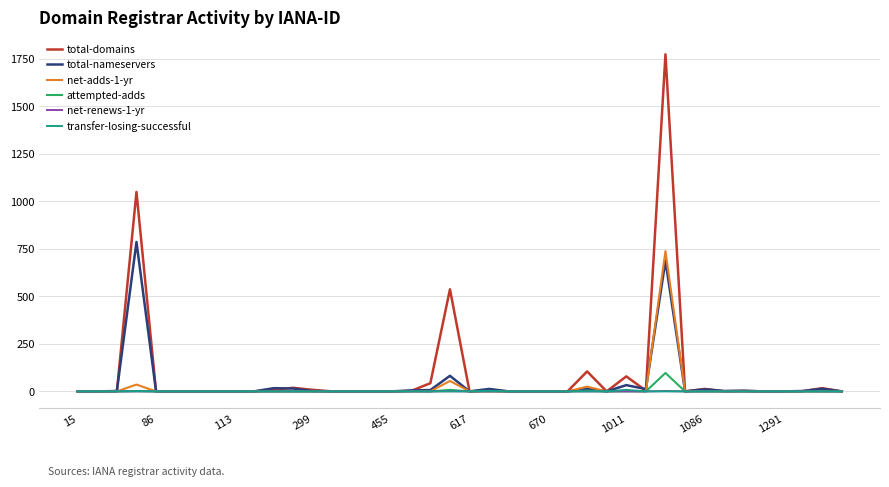

Count the transfer-losing-successful values in the range 0 to 1.

38